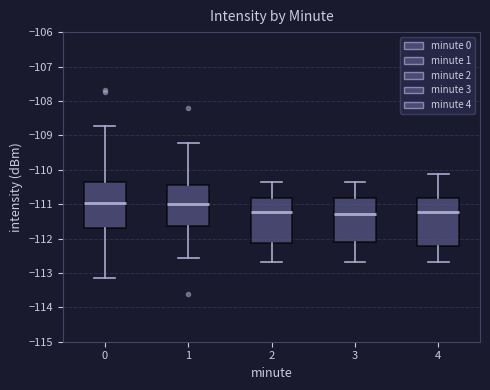

Reading left to right, transcribe this box plot: for each box, give where its median line is, the range the box spans, and where its two whiskers end, as read against the y-axis. The values are not printed on the chart, so give them approximately, as read against the axis.

0: median -111.0, box -111.7 to -110.4, whiskers -113.2 to -108.7
1: median -111.0, box -111.6 to -110.5, whiskers -112.6 to -109.2
2: median -111.2, box -112.1 to -110.8, whiskers -112.7 to -110.3
3: median -111.3, box -112.1 to -110.8, whiskers -112.7 to -110.3
4: median -111.2, box -112.2 to -110.8, whiskers -112.7 to -110.1